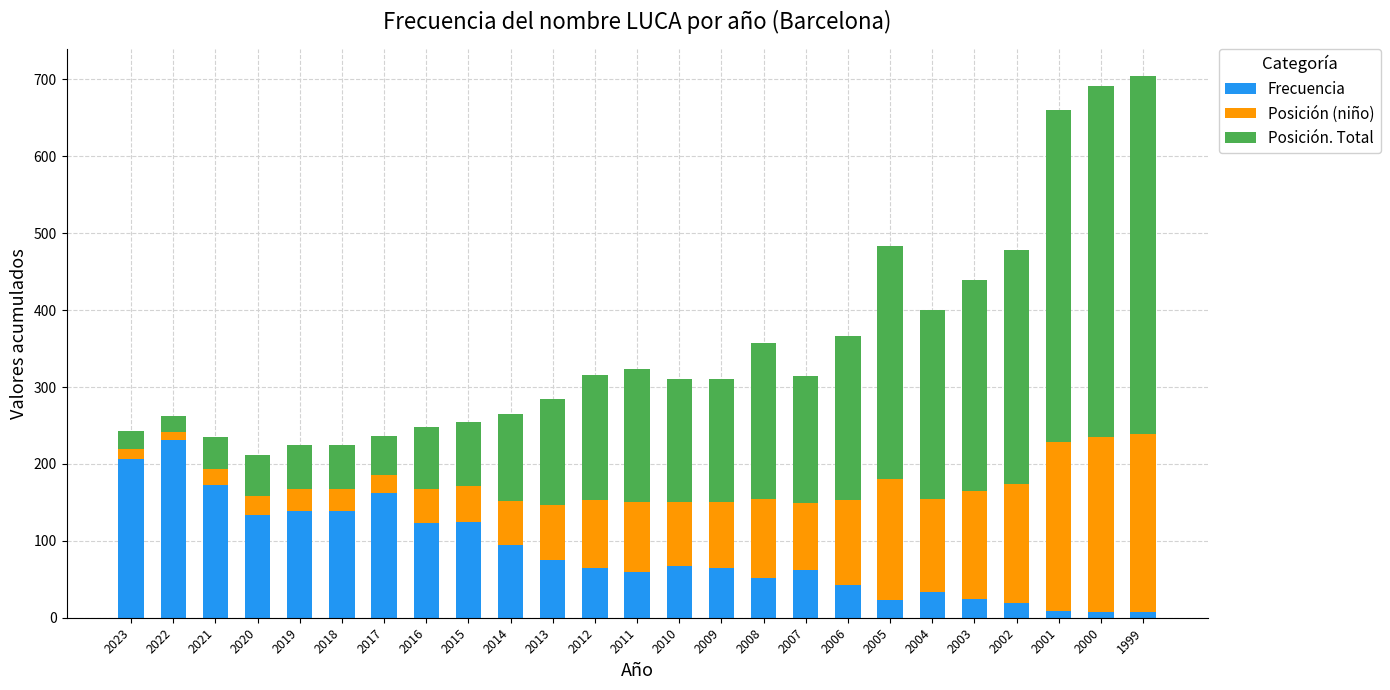

What is the total value across all series at 2019?

224